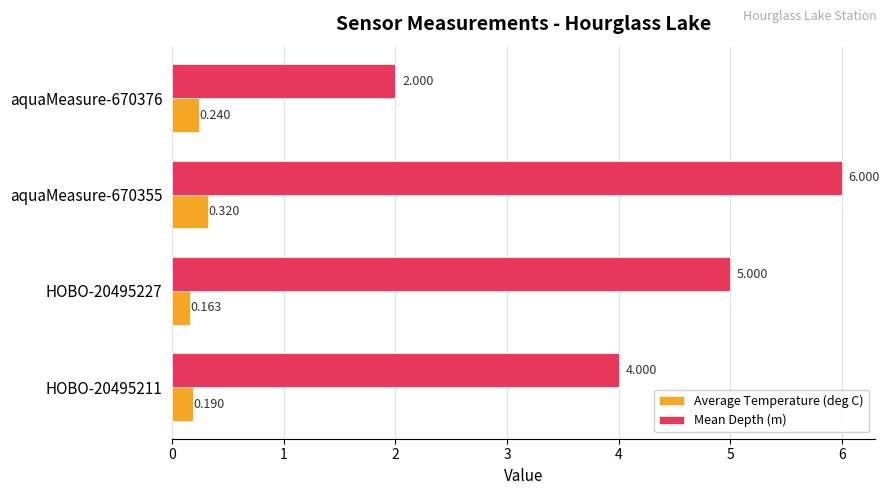

Which series has the largest total across all categories?

Mean Depth (m)